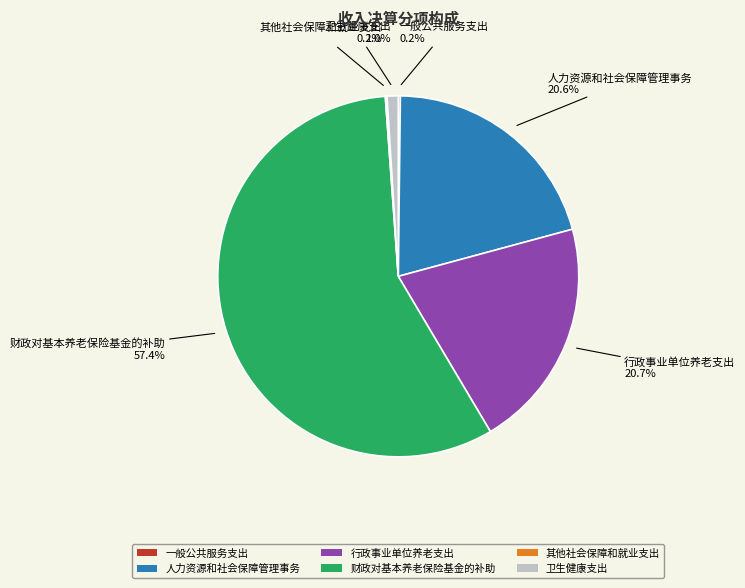

What is the ratio of the value at 财政对基本养老保险基金的补助 to the value at 行政事业单位养老支出?

2.8